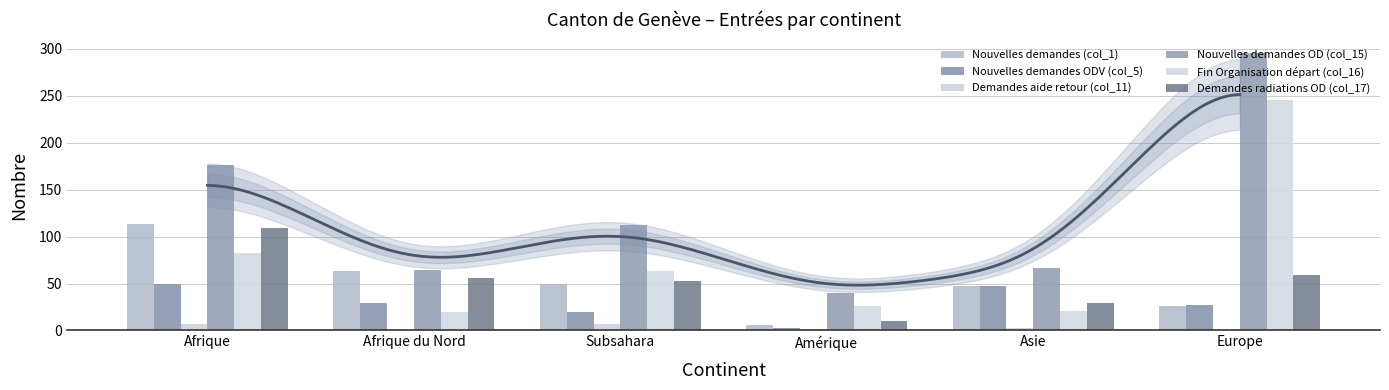

What is the difference between the maximum and minimum values in the Nouvelles demandes ODV (col_5) series?

46